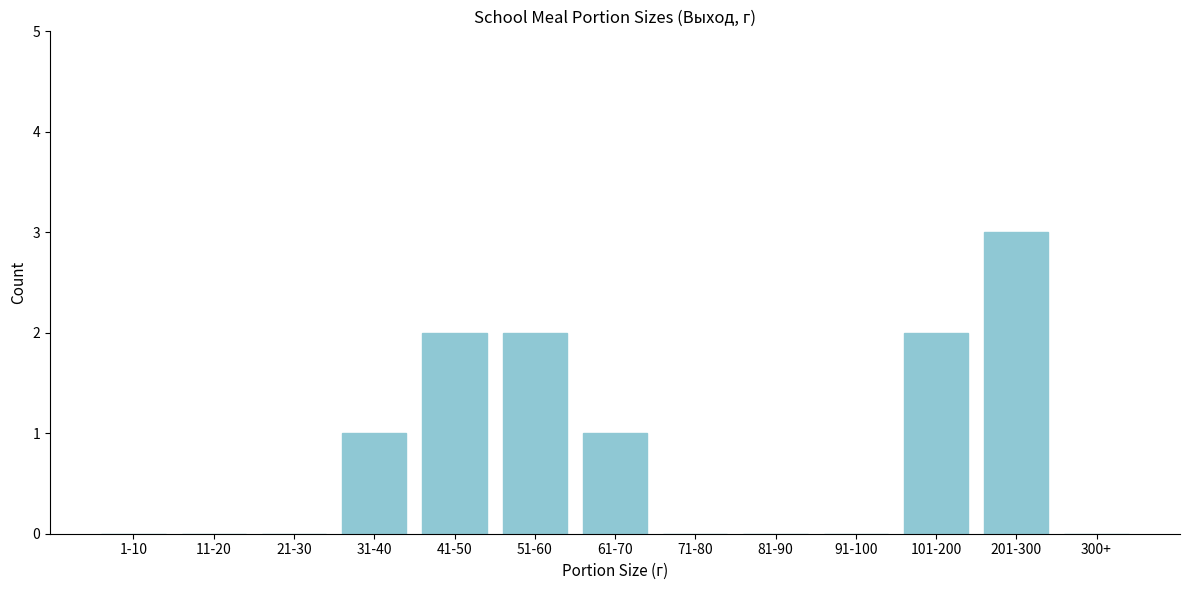

Reading left to right, list all the values displayed in this chart.

1-10=0	11-20=0	21-30=0	31-40=1	41-50=2	51-60=2	61-70=1	71-80=0	81-90=0	91-100=0	101-200=2	201-300=3	300+=0